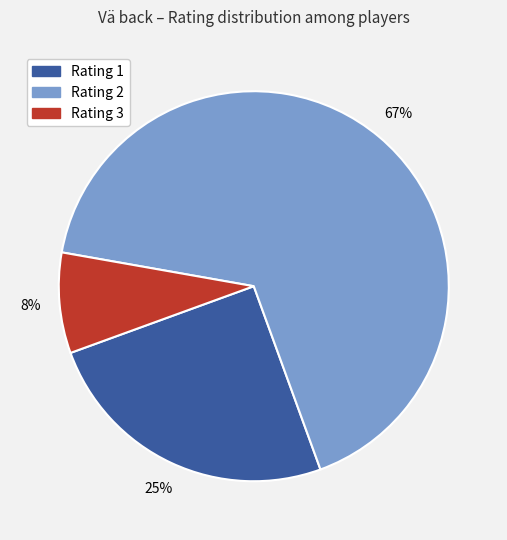

What is the ratio of the value at Rating 1 to the value at Rating 2?

0.4